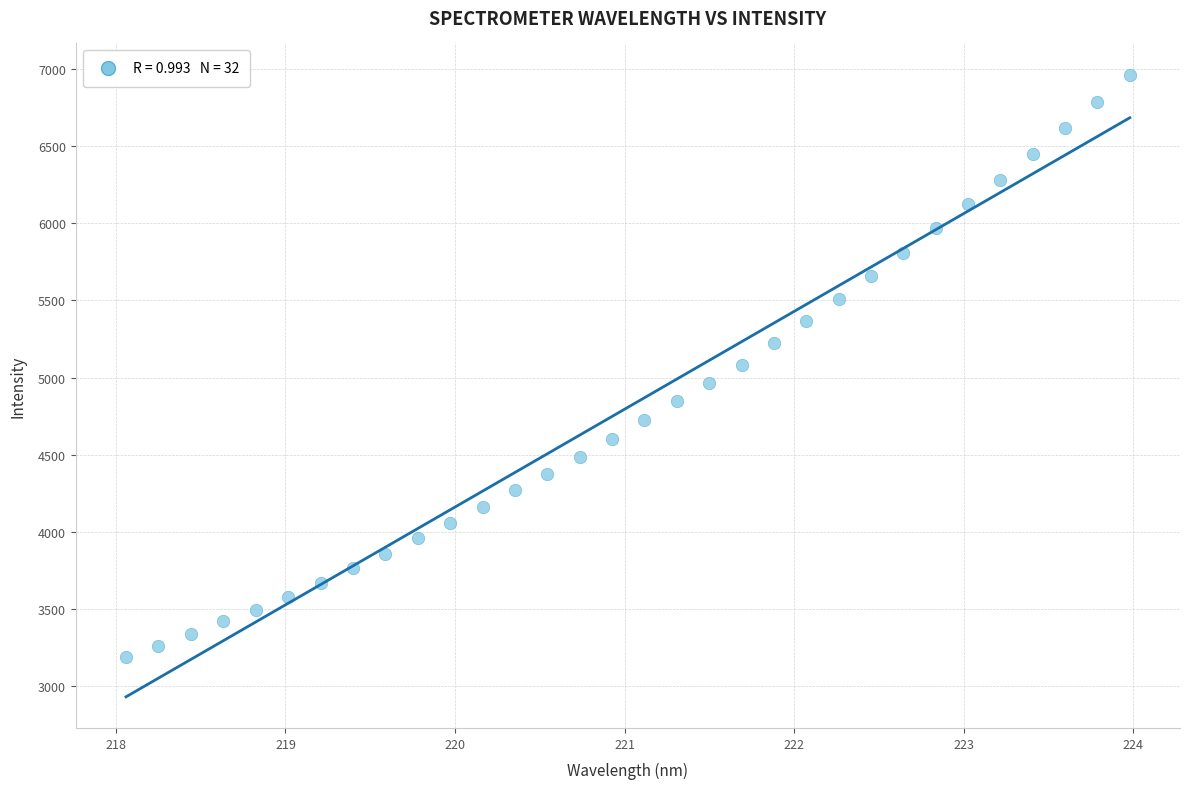

What is the range of X values (max minus min)?

5.9